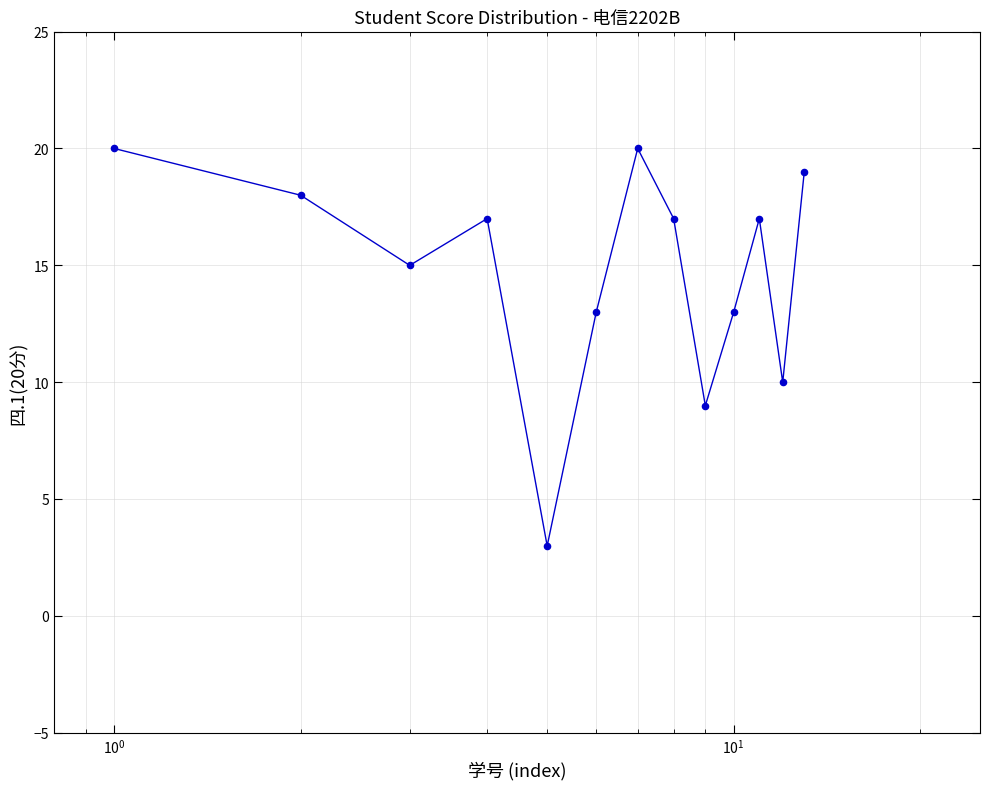

What is the minimum value shown in the chart?

3